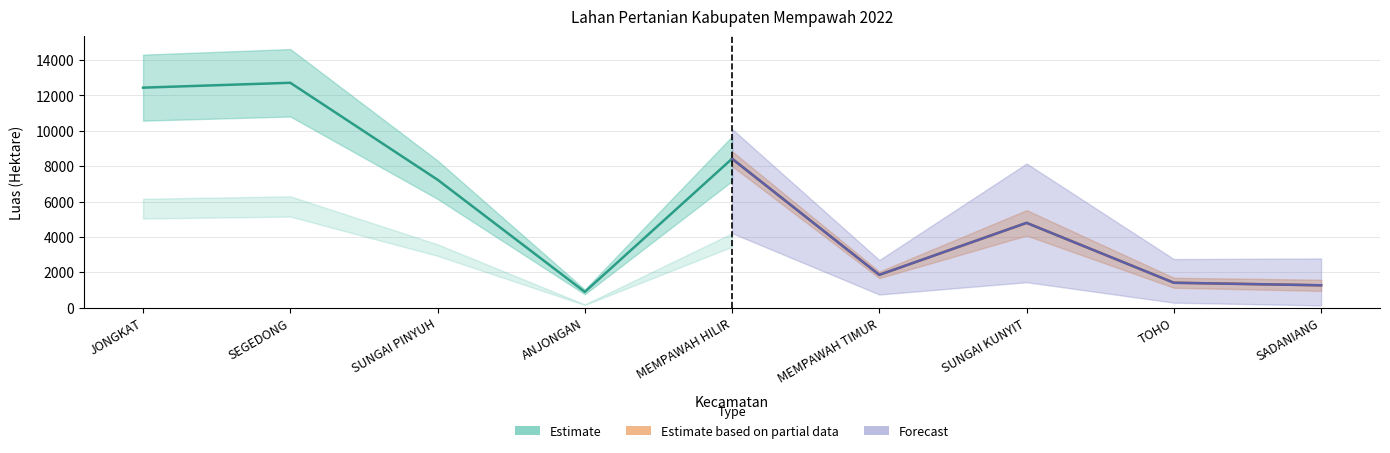

How many values in the total series are below 4793?

4